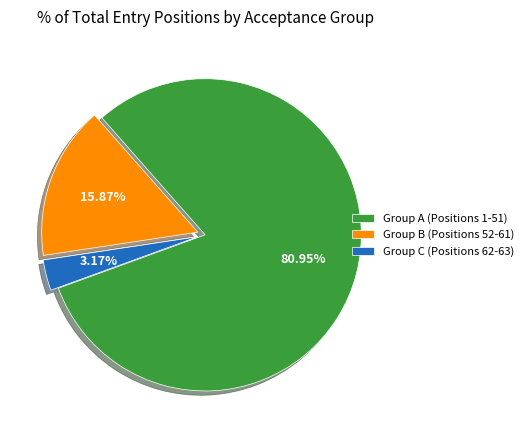

Rank the categories by value from lowest to highest.

Group C (Positions 62-63), Group B (Positions 52-61), Group A (Positions 1-51)